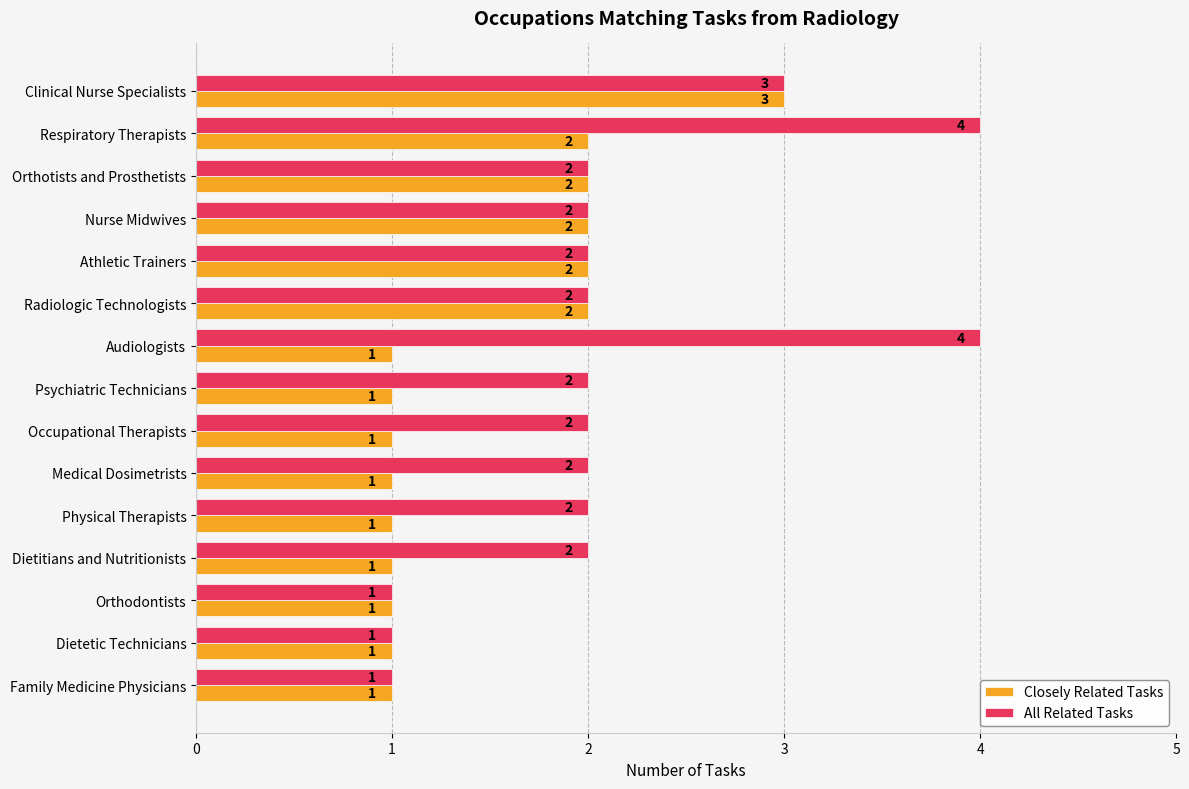

How many Closely Related Tasks values are between 1 and 2?

14